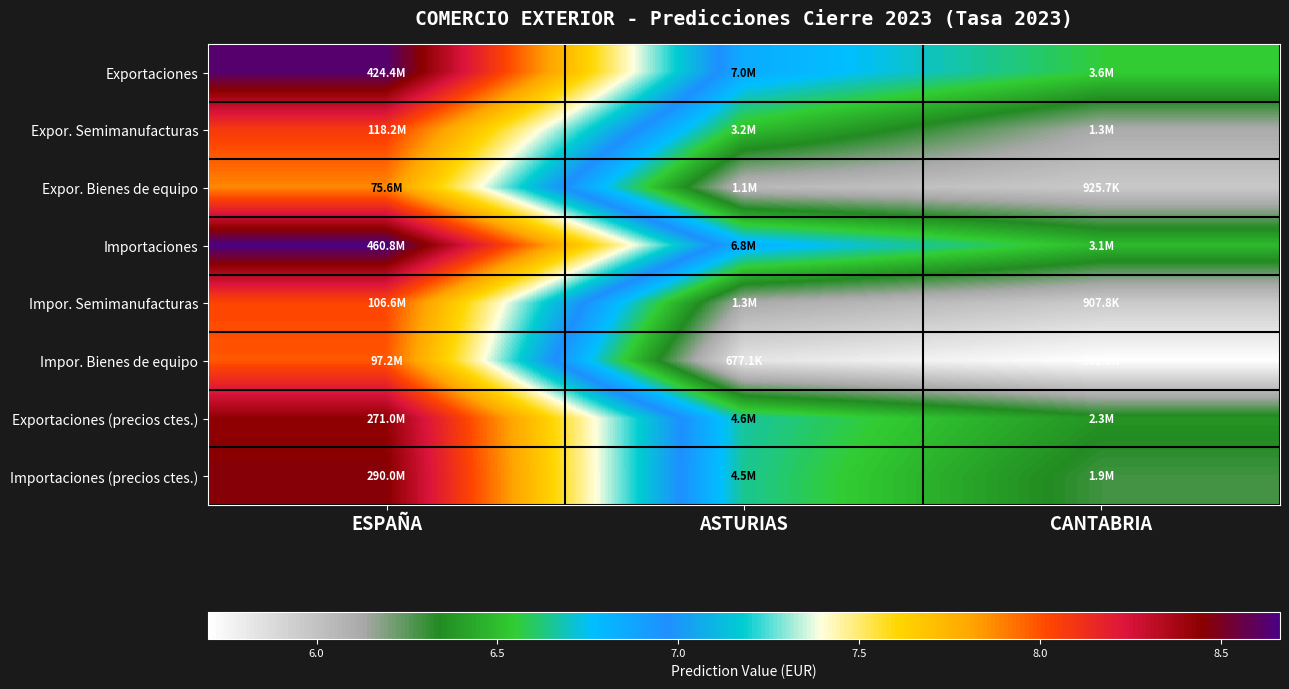

Reading left to right, transcribe all the data shown in this chart.

Exportaciones: ESPAÑA=8.6	ASTURIAS=6.8	CANTABRIA=6.6
Expor. Semimanufacturas: ESPAÑA=8.1	ASTURIAS=6.5	CANTABRIA=6.1
Expor. Bienes de equipo: ESPAÑA=7.9	ASTURIAS=6.0	CANTABRIA=6.0
Importaciones: ESPAÑA=8.7	ASTURIAS=6.8	CANTABRIA=6.5
Impor. Semimanufacturas: ESPAÑA=8.0	ASTURIAS=6.1	CANTABRIA=6.0
Impor. Bienes de equipo: ESPAÑA=8.0	ASTURIAS=5.8	CANTABRIA=5.7
Exportaciones (precios ctes.): ESPAÑA=8.4	ASTURIAS=6.7	CANTABRIA=6.4
Importaciones (precios ctes.): ESPAÑA=8.5	ASTURIAS=6.6	CANTABRIA=6.3